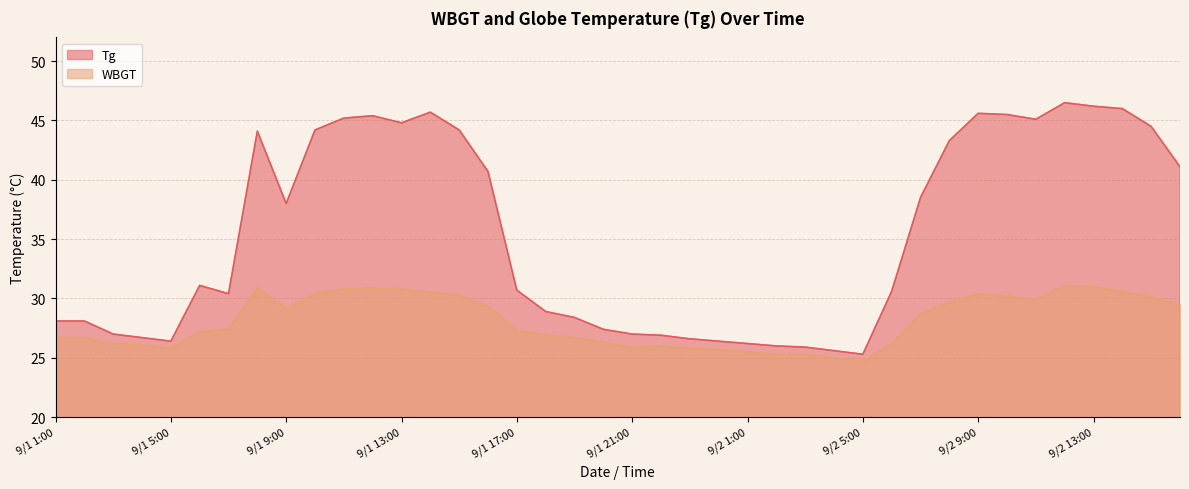

In Tg, how many points are lower than both neighbors (excluding endpoints)?

6